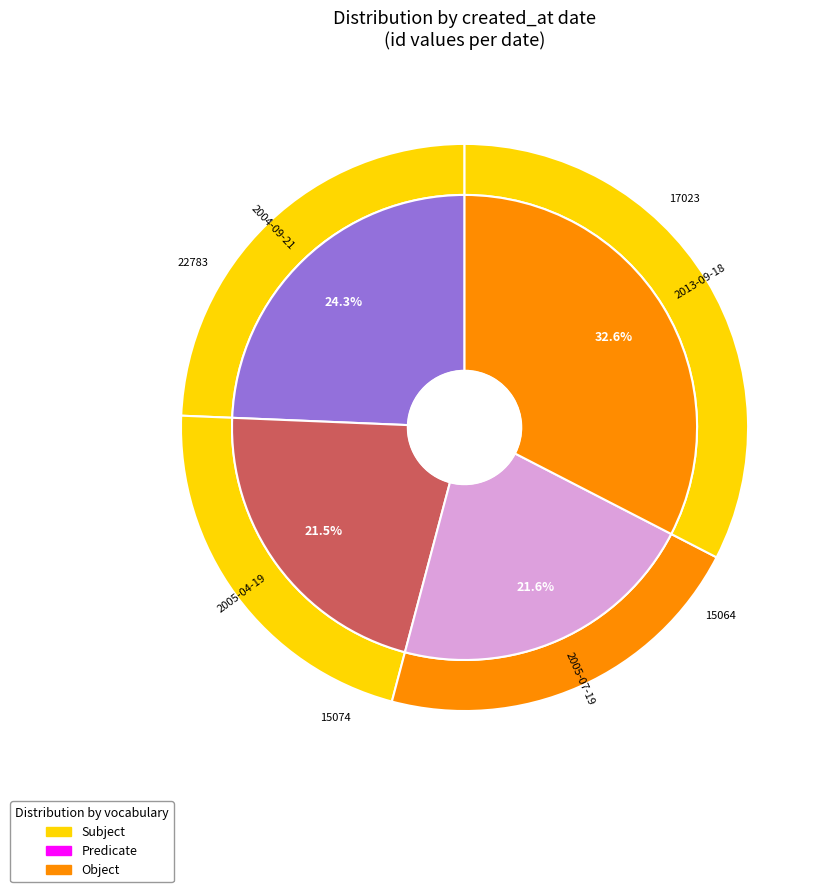

To the nearest percent, what portion does 2005-07-19 represent?

22%